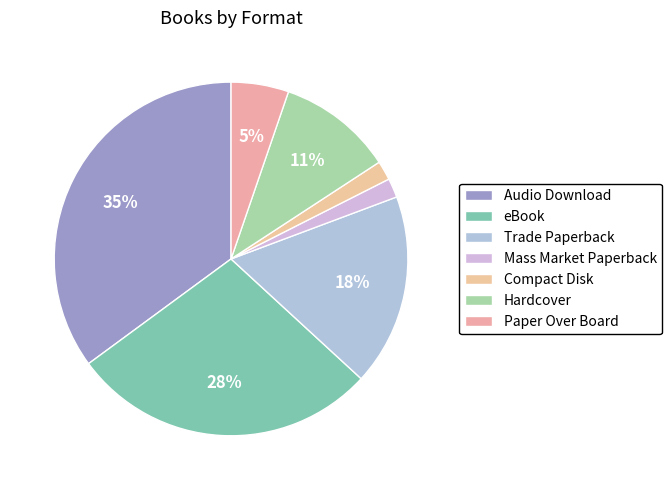

Count the number of slices in the pie.

7